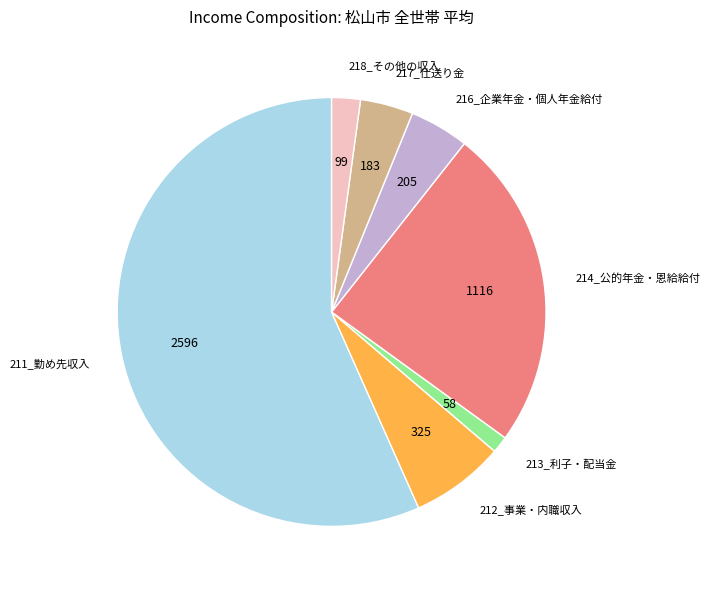

Does 211_勤め先収入 account for over 50% of the chart?

Yes